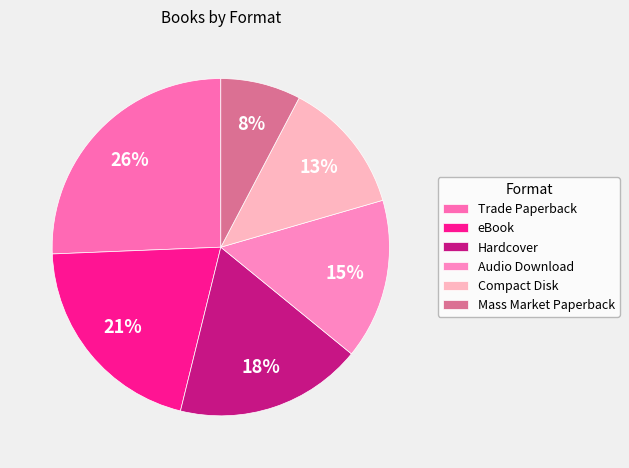

Which has a higher value, eBook or Audio Download?

eBook